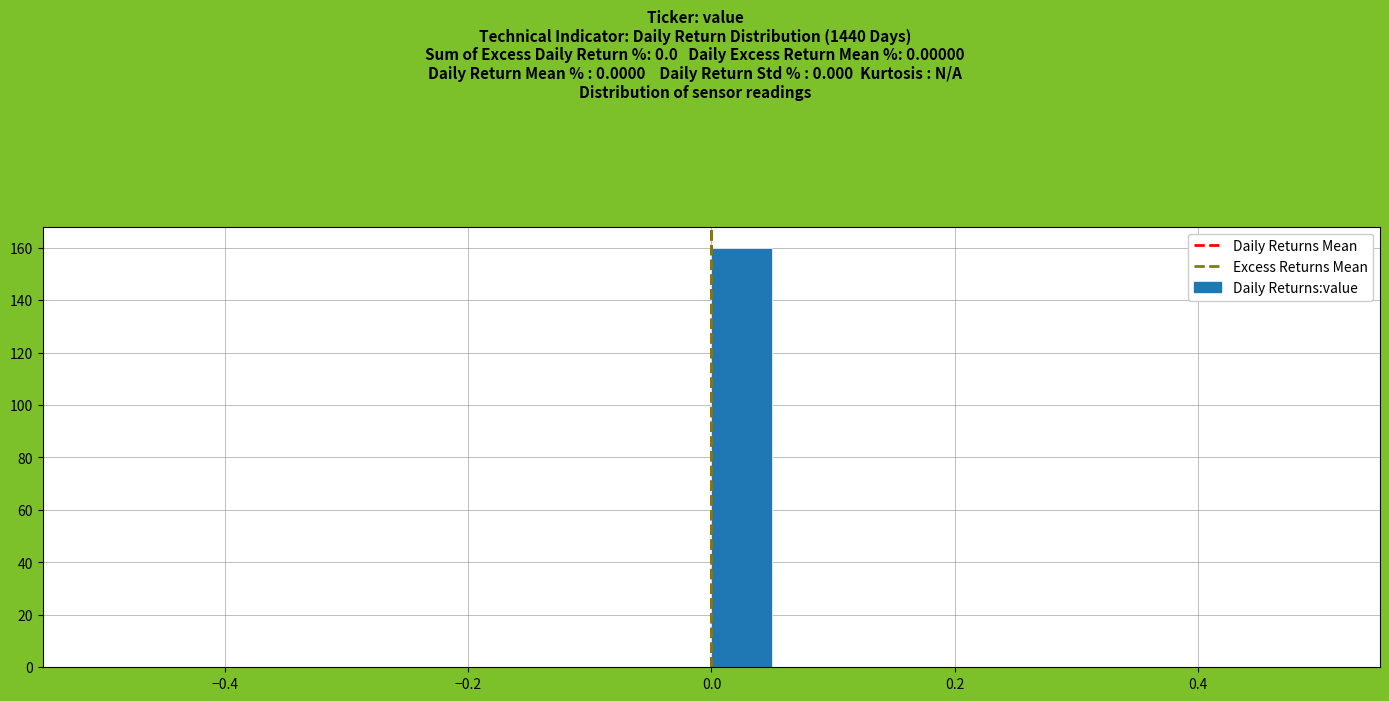

Read against the x-axis, roughly where is the centre of the tallest bar?

0.02